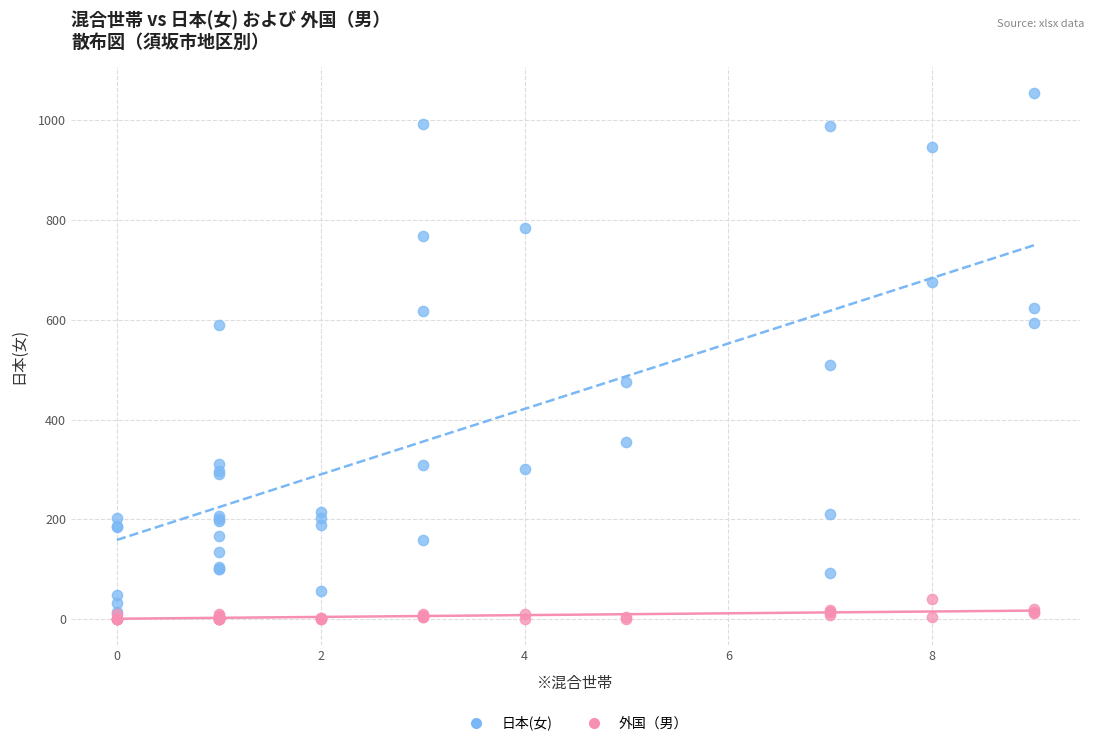

In the 日本(女) series, what Y value is closest to 534?

509